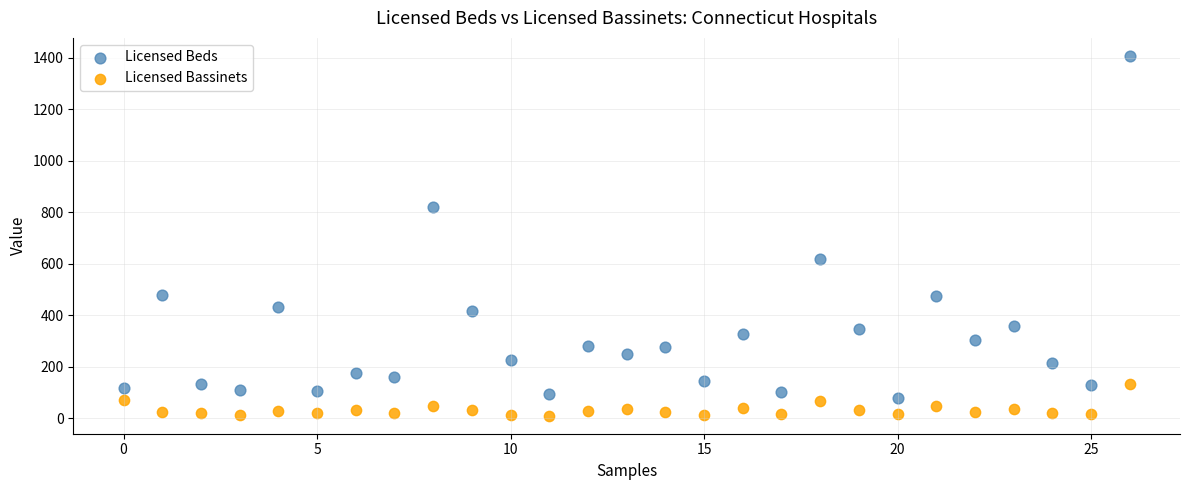

Which series contains the lowest Y value?

Licensed Bassinets